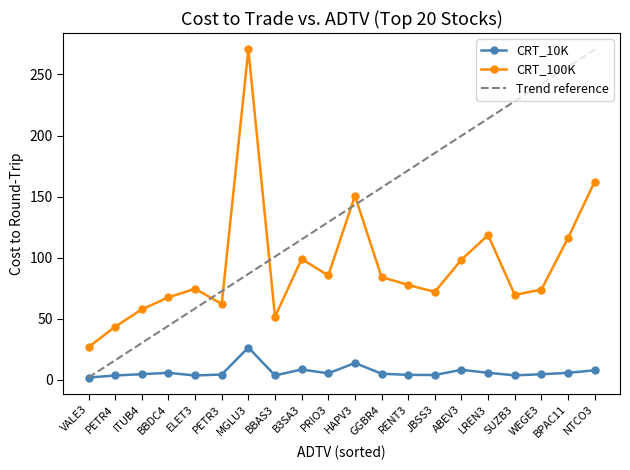

The value of Trend reference at ABEV3 is 199.8. True or false?

True